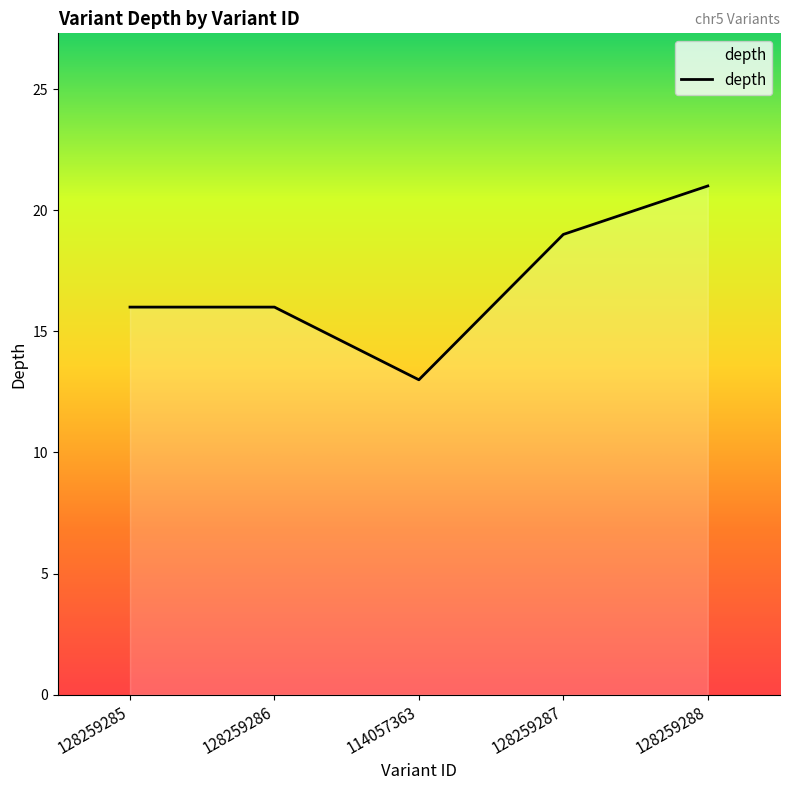

Which label corresponds to the largest value in the chart?

128259288